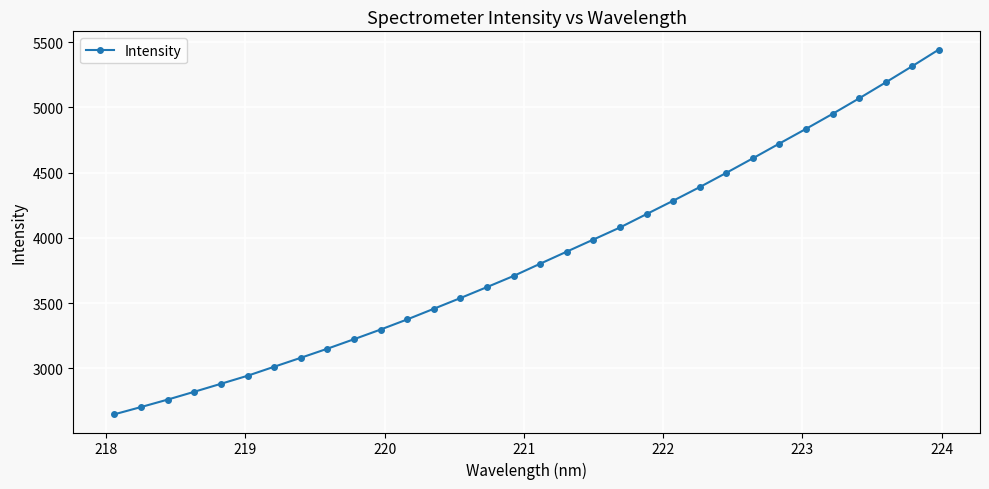

What is the difference between the second highest and second lowest values?

2613.3